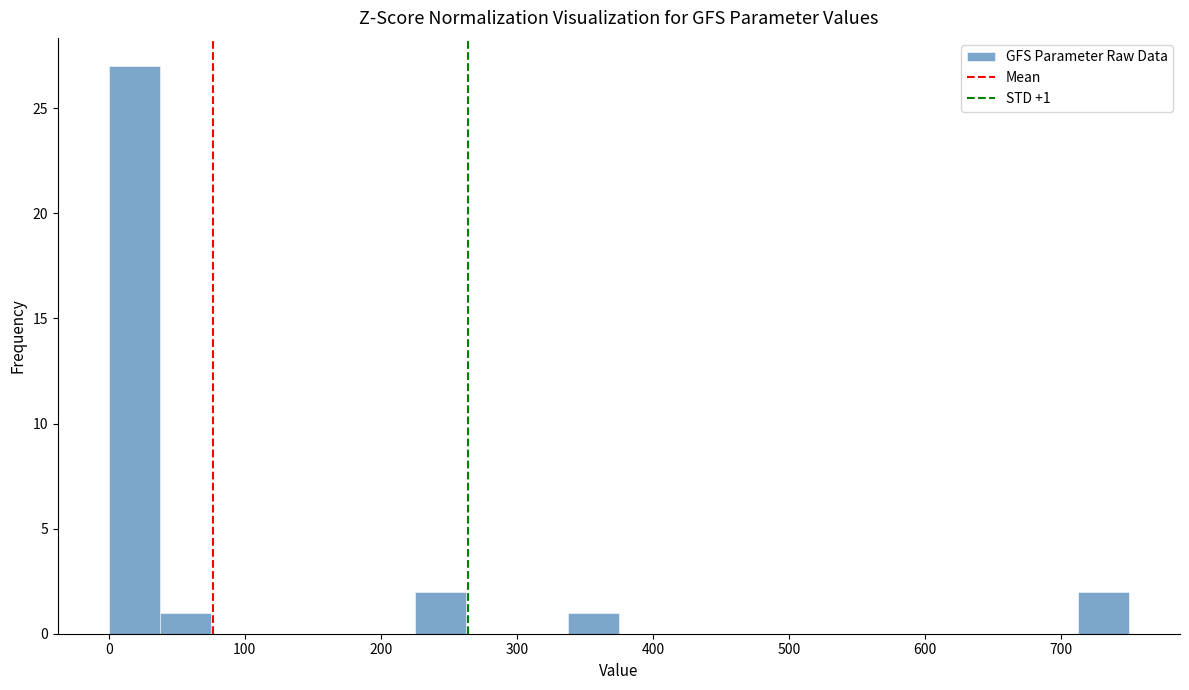

Around what value on the x-axis is the tallest bar? Give the approximate position of its centre, as read against the axis.

20